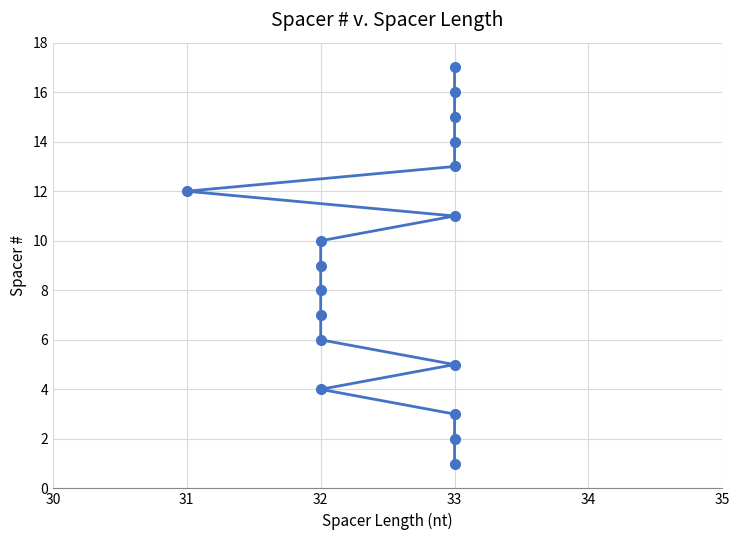

Does the chart have visible grid lines?

Yes